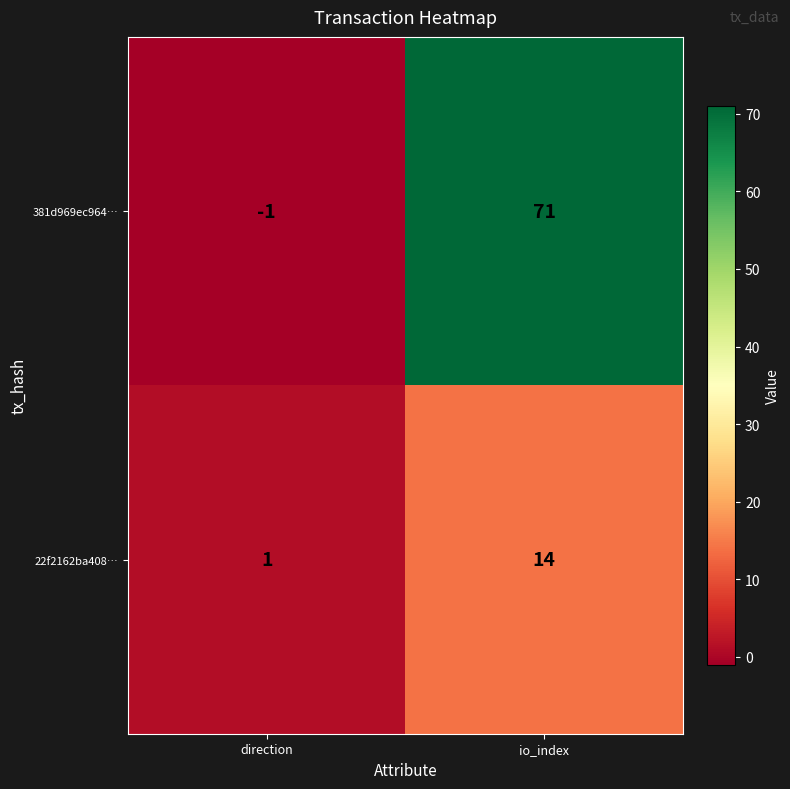

Reading right to left, list all the values displayed in this chart.

381d969ec964…: io_index=71	direction=-1
22f2162ba408…: io_index=14	direction=1